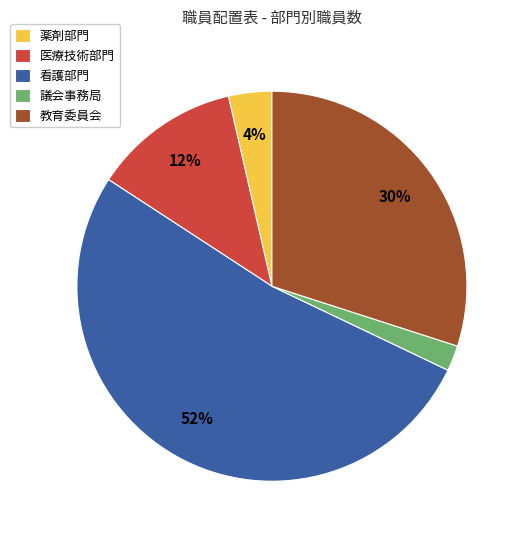

The 教育委員会 slice represents 36% of the pie. True or false?

False